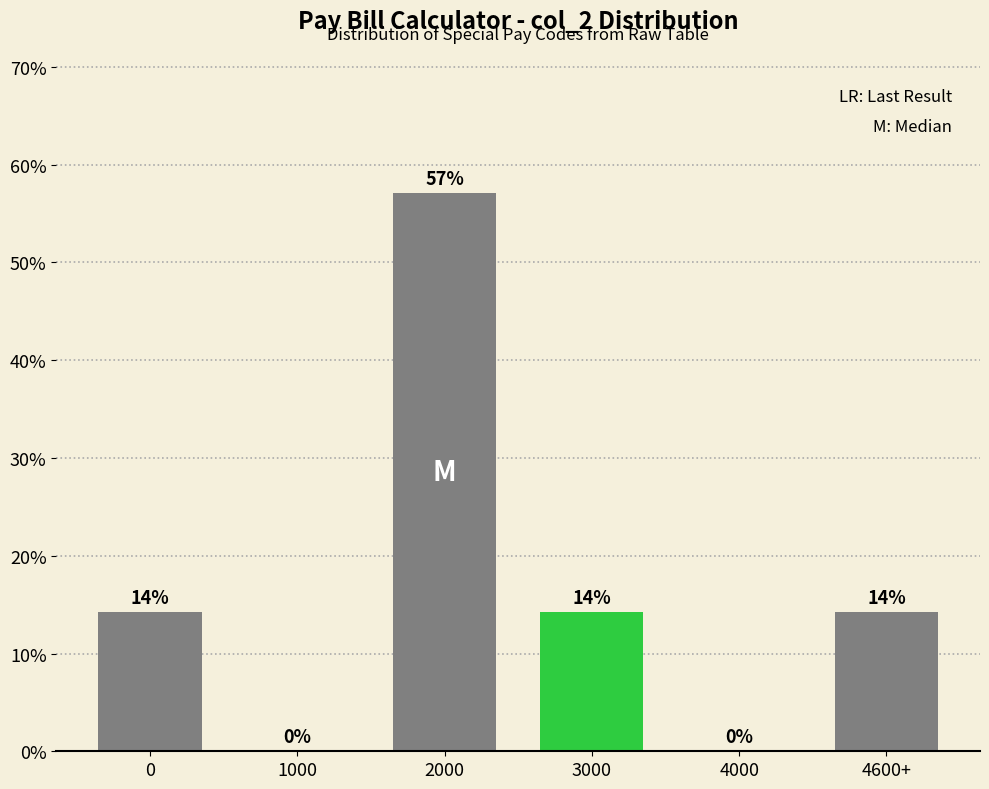

Which has a higher value, 4000 or 3000?

3000